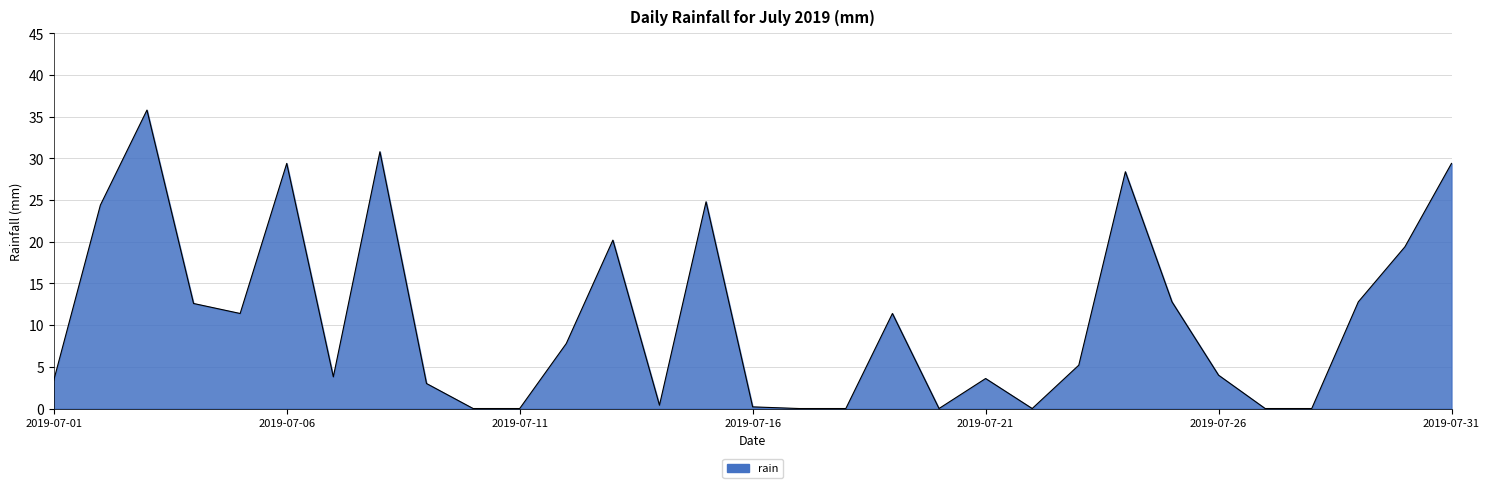

What is the maximum value shown in the chart?

35.8